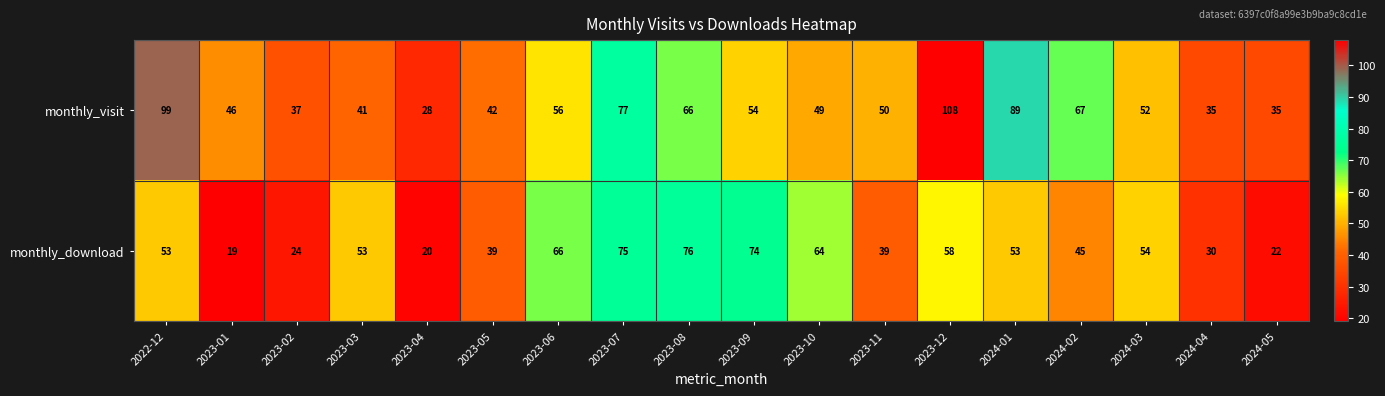

Where is monthly_download nearest to the value 47?

2024-02